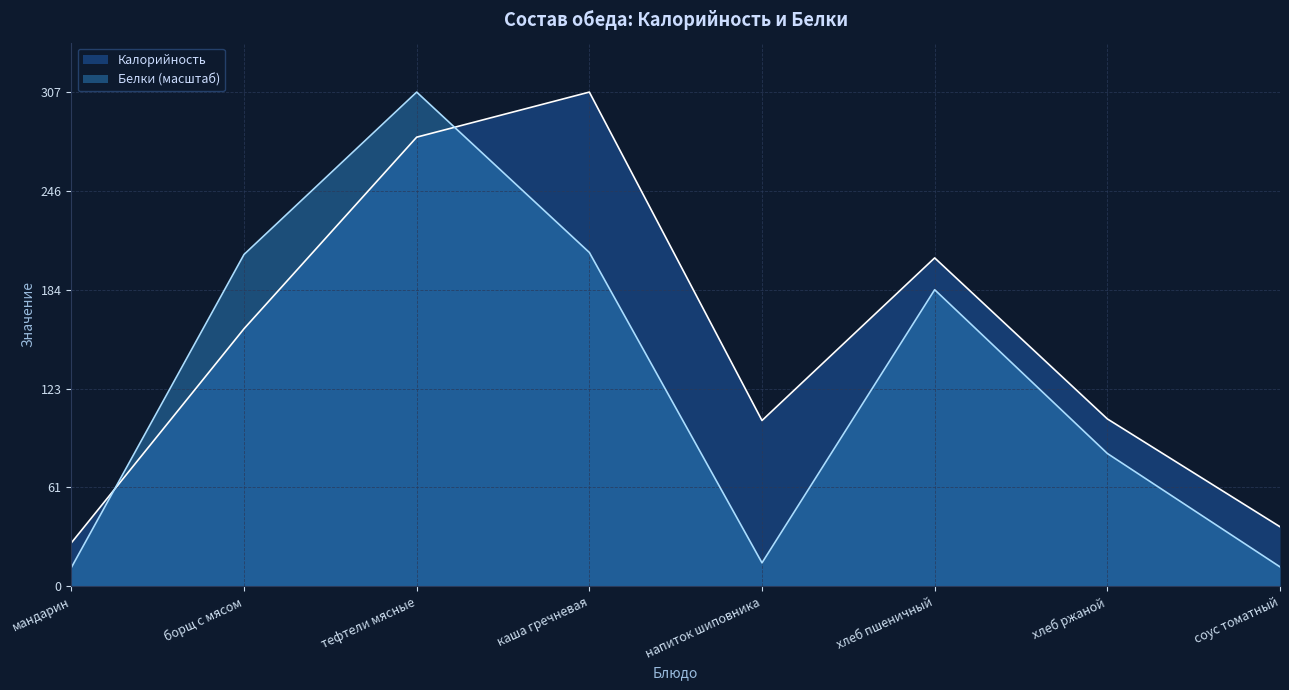

What are all the series names shown in the legend?

Калорийность, Белки (масштаб)